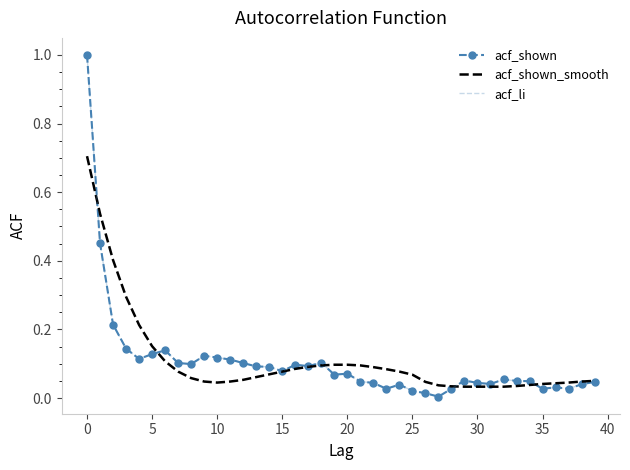

At which label does acf_li reach its peak?

−5